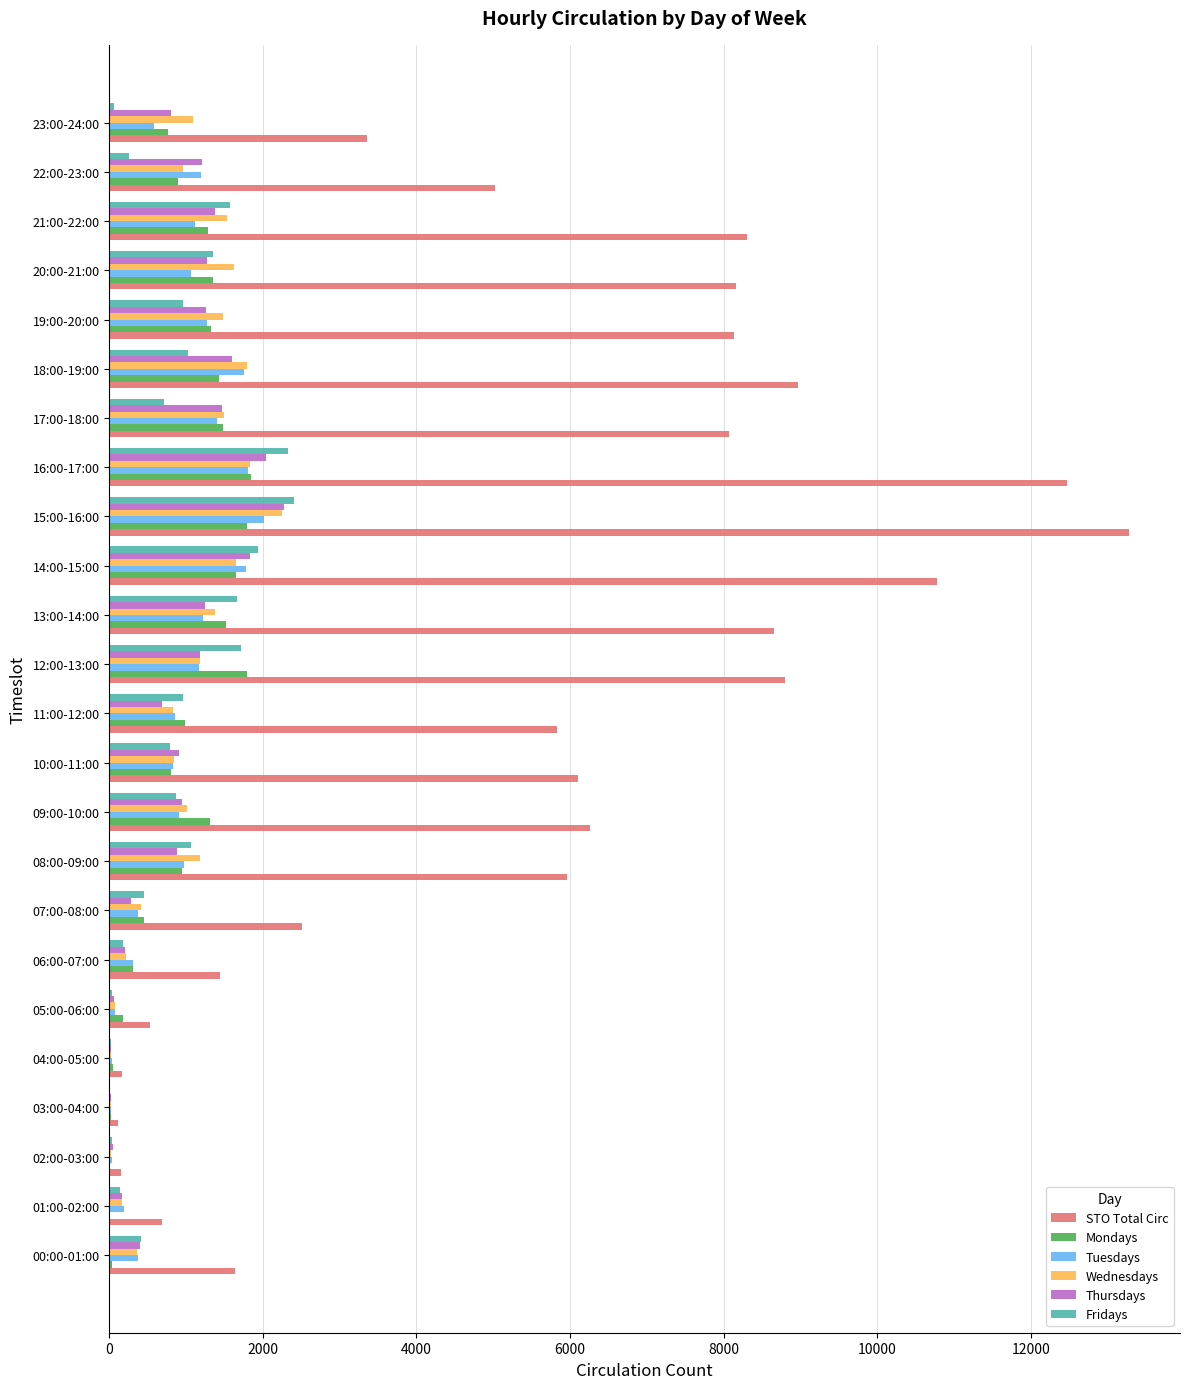

Between 06:00-07:00 and 07:00-08:00, which series saw the biggest shift?

STO Total Circ